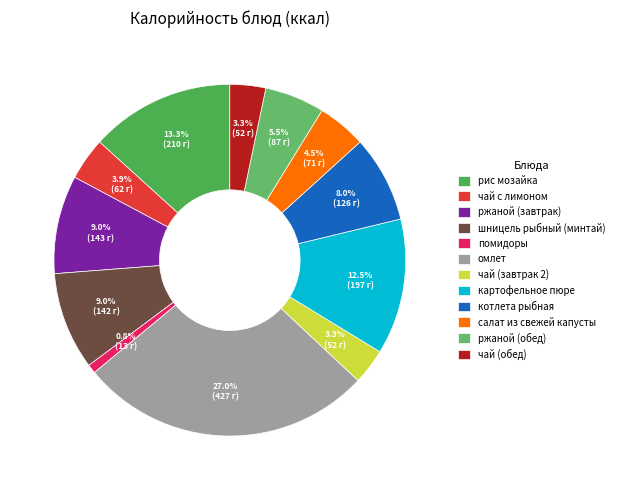

Combined, what portion of the pie is омлет and помидоры?

27.8%